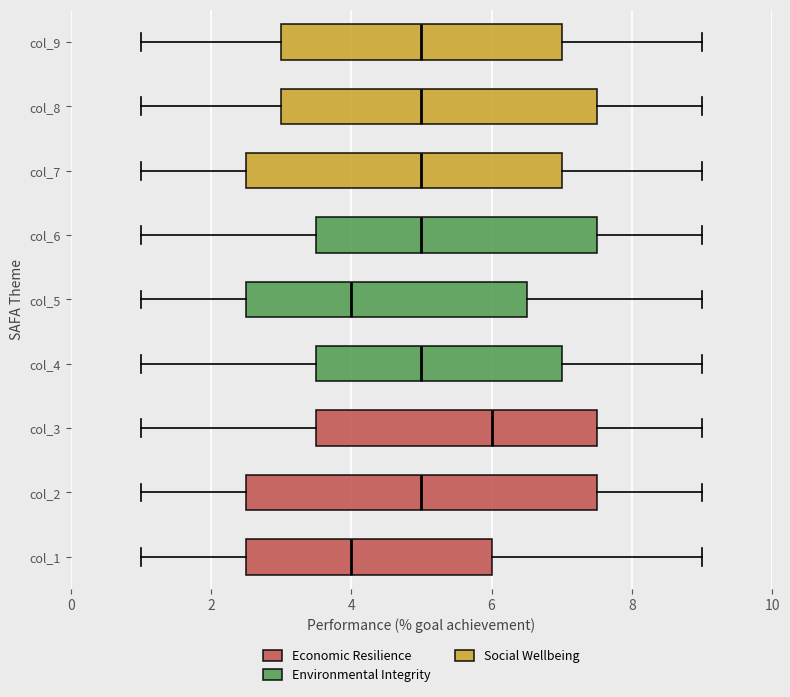

Which box has the furthest to the right median line?

col_3